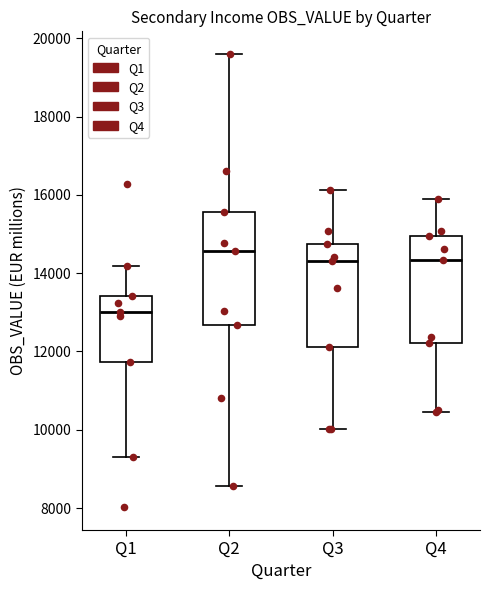

Where does the upper whisker of the box for Q4 end on the y-axis? The values are not printed on the chart, so give them approximately, as read against the axis.

16000